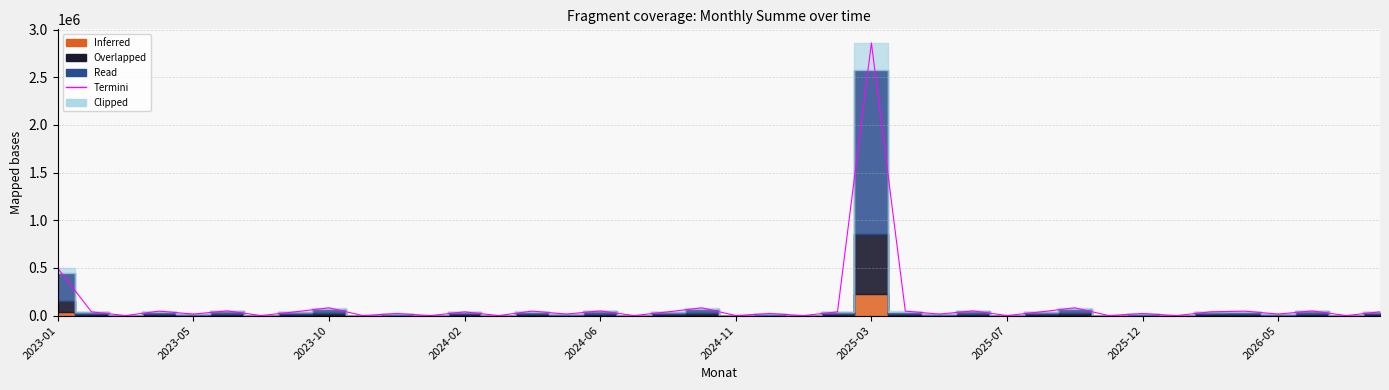

What is the change in value from 24 to 29?

-2821090.0